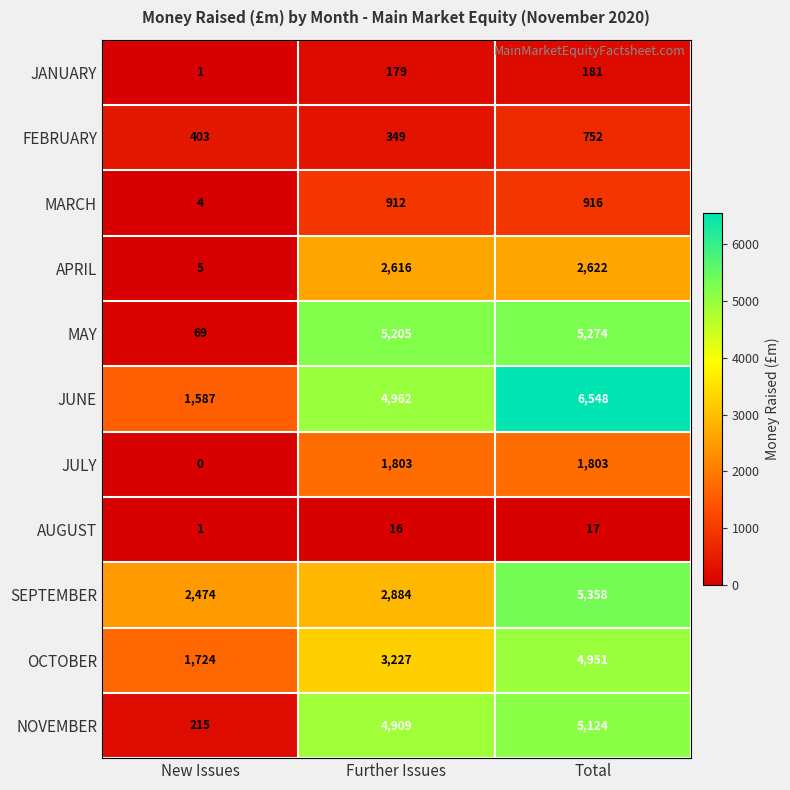

Is it true that JULY equals 1803 at Total?

True